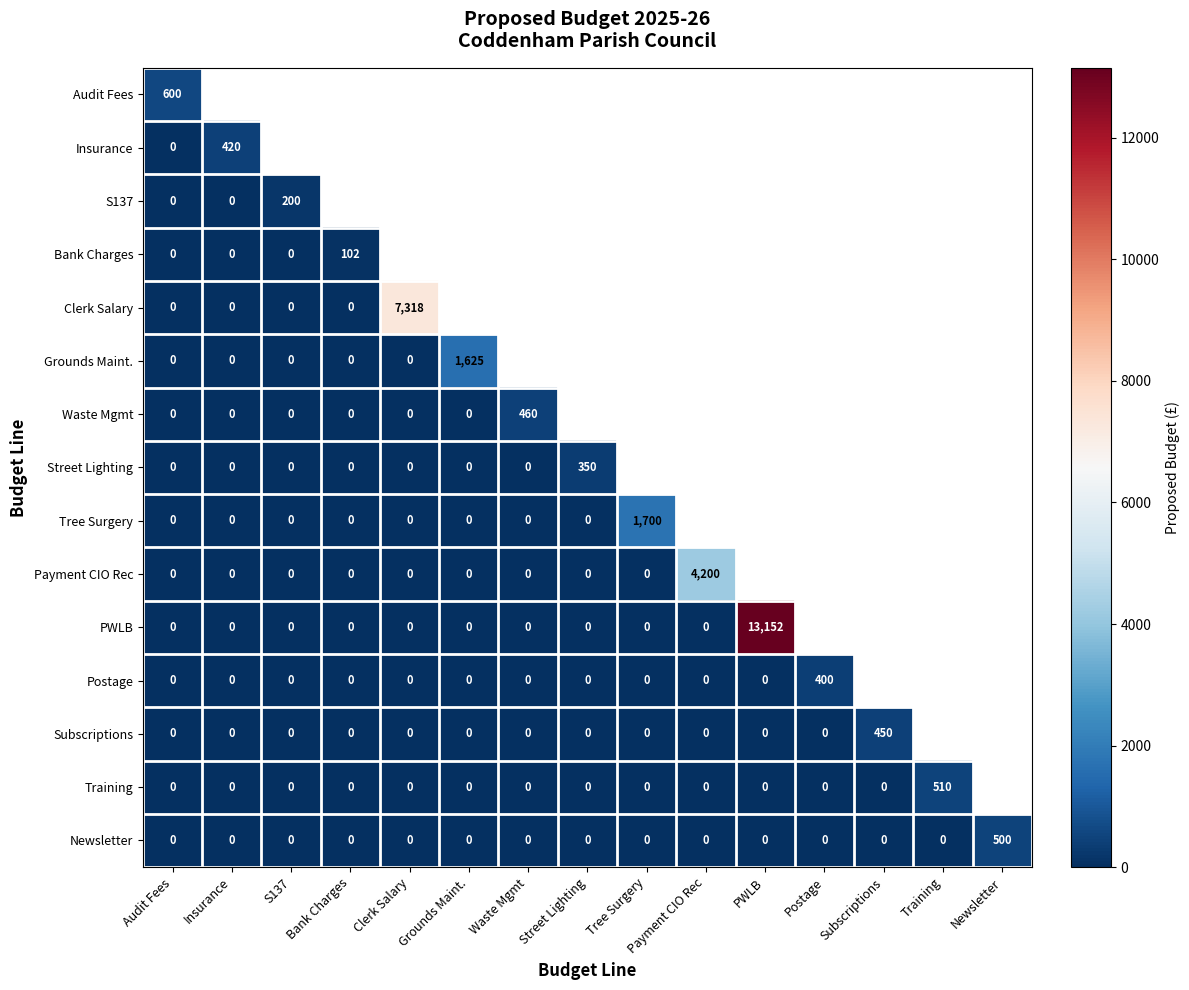

Which category has the lowest value in the Training series?

Audit Fees